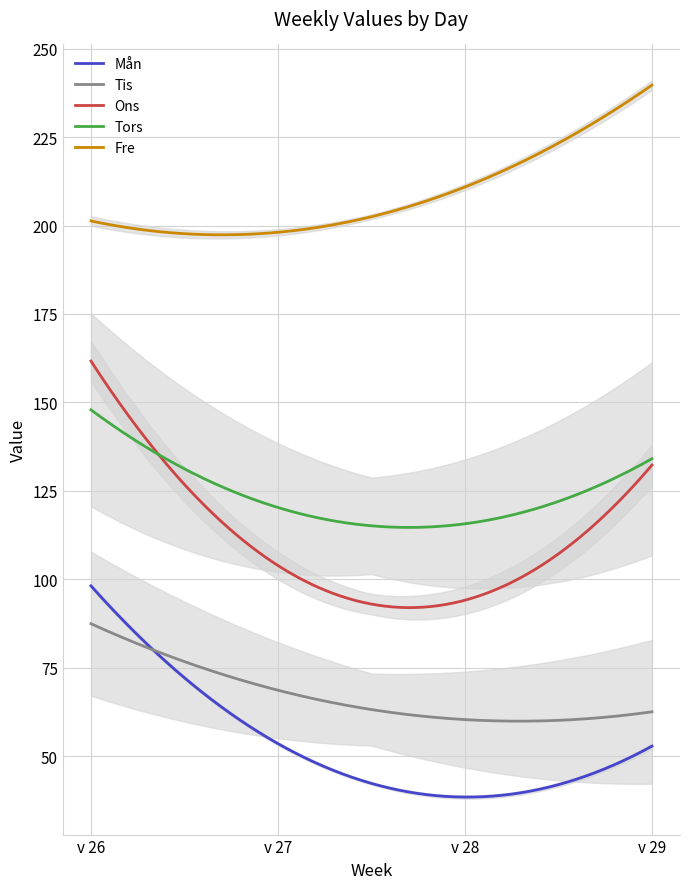

At which label does Mån reach its peak?

v 26